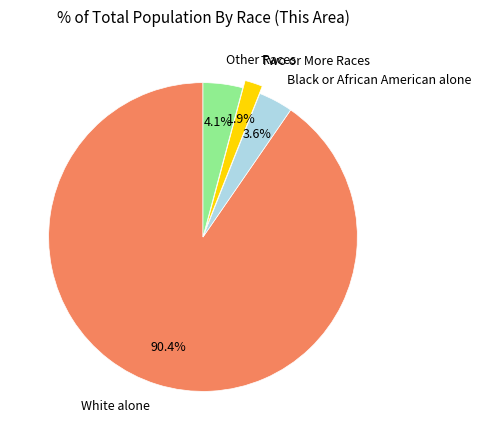

Rank the categories by value from highest to lowest.

White alone, Other Races, Black or African American alone, Two or More Races